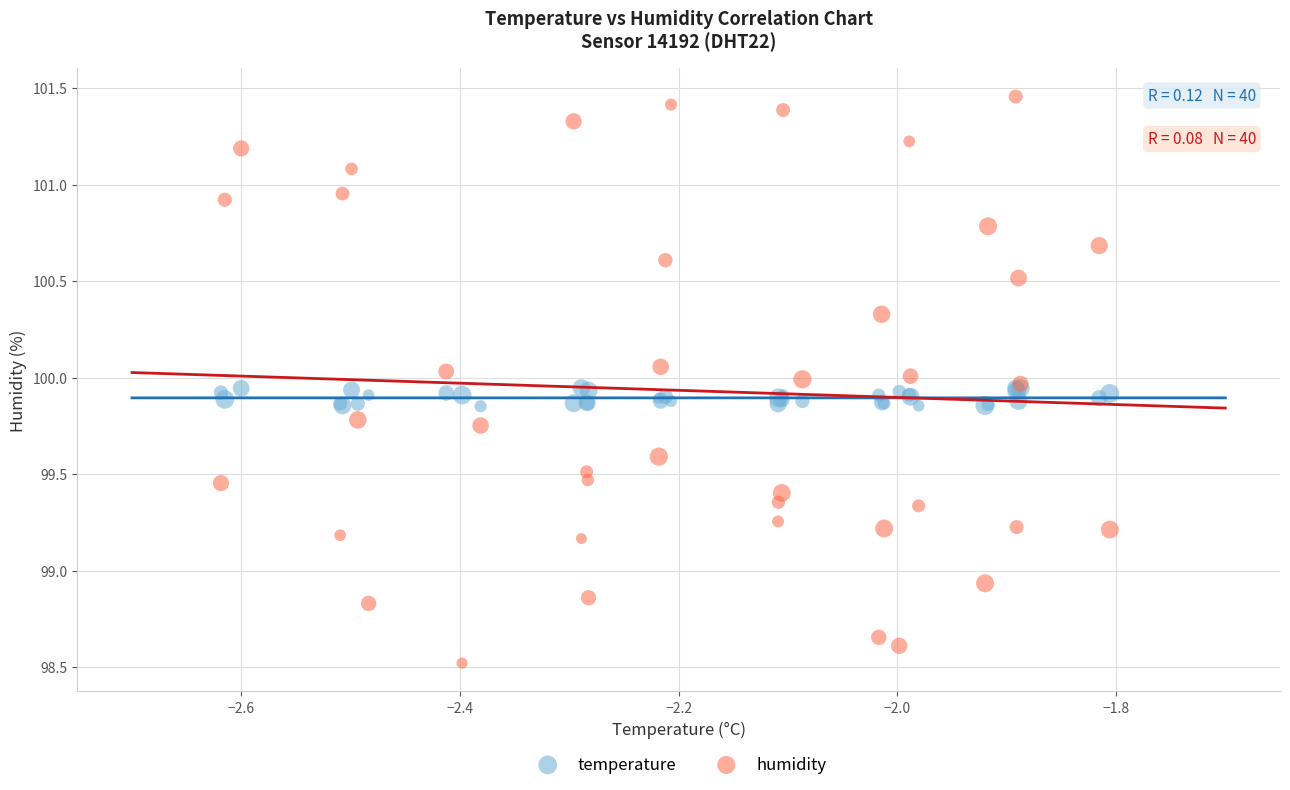

What are all the series names shown in the legend?

temperature, humidity